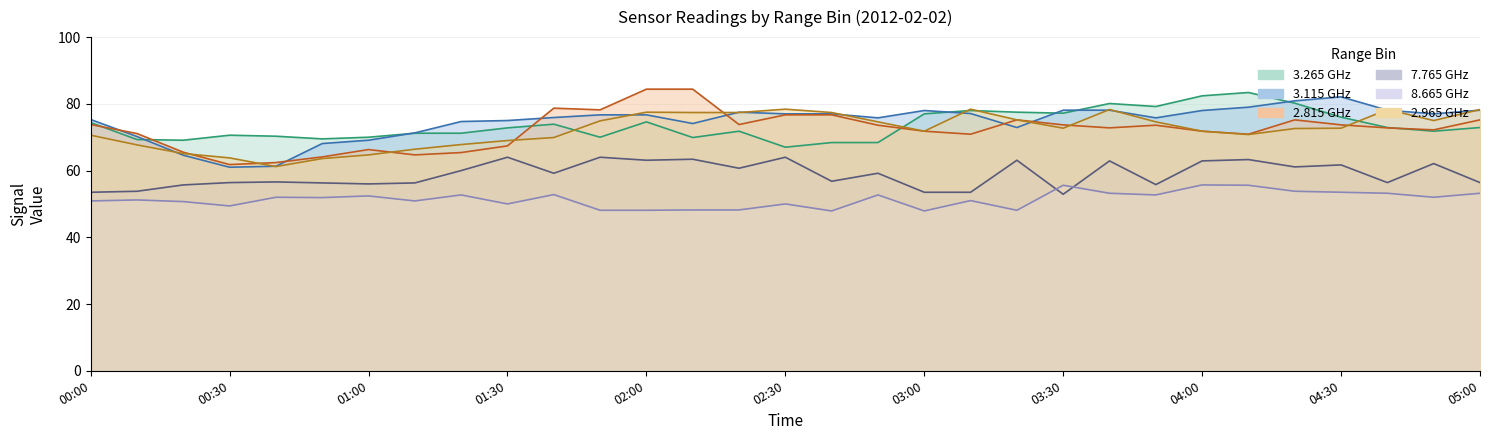

Reading right to left, transcribe all the data shown in this chart.

3.265: 72.9	71.8	72.9	76.0	80.2	83.4	82.4	79.2	80.1	77.2	77.5	78.0	77.0	68.4	68.4	67.0	71.8	69.9	74.6	70.0	73.9	72.8	71.2	71.2	70.0	69.5	70.3	70.6	69.1	69.3	74.4
7.765: 56.4	62.1	56.4	61.7	61.1	63.3	62.9	55.8	62.9	52.9	63.1	53.5	53.5	59.2	56.8	64.0	60.7	63.4	63.1	64.0	59.2	64.0	60.0	56.3	56.0	56.3	56.6	56.4	55.7	53.8	53.5
2.815: 75.2	72.2	72.8	73.7	75.2	70.9	71.8	73.6	72.8	73.7	75.2	70.9	71.8	73.6	76.7	76.7	73.8	84.4	84.4	78.2	78.7	67.4	65.4	64.7	66.3	64.1	62.4	61.8	65.5	71.1	73.8
3.115: 78.1	77.0	78.1	82.1	80.9	79.0	78.0	75.8	78.1	78.1	72.9	77.1	78.0	75.8	77.0	77.0	77.5	74.1	76.7	76.7	75.9	75.0	74.7	71.3	69.1	68.1	61.3	61.0	64.6	70.2	75.3
8.665: 53.2	52.0	53.2	53.5	53.8	55.6	55.7	52.7	53.2	55.6	48.1	51.0	47.9	52.7	47.9	50.0	48.2	48.2	48.1	48.1	52.8	50.0	52.7	50.9	52.4	51.9	52.0	49.4	50.7	51.2	50.9
2.965: 78.3	75.0	78.3	72.7	72.6	70.8	71.8	74.6	78.3	72.7	75.2	78.4	71.8	74.6	77.4	78.4	77.4	77.4	77.5	74.9	69.9	69.0	67.8	66.4	64.7	63.6	61.2	63.8	65.1	67.7	70.6